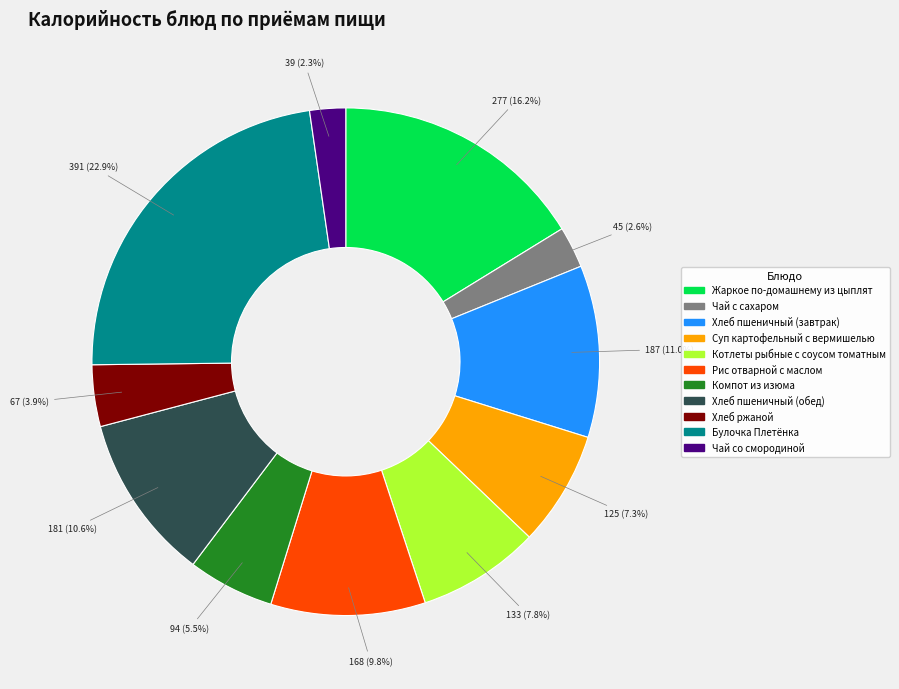

Between Рис отварной с маслом and Булочка Плетёнка, which is larger?

Булочка Плетёнка